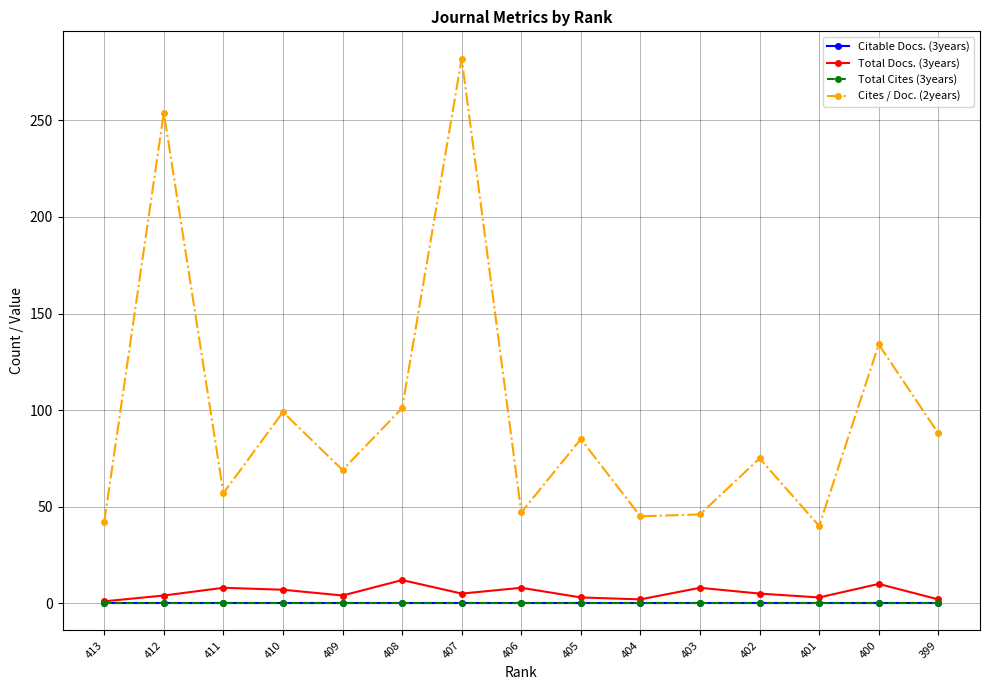

Does the chart have visible grid lines?

Yes